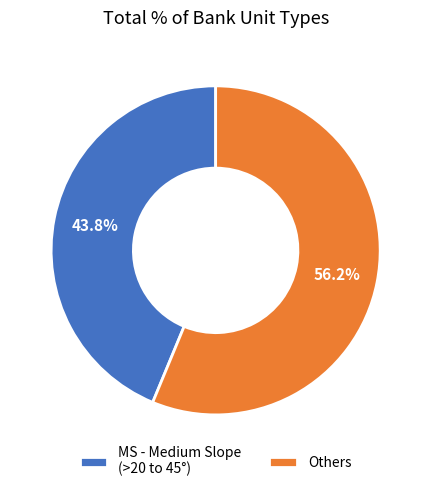

Is it true that MS - Medium Slope (>20 to 45°) is 57% of the pie?

False